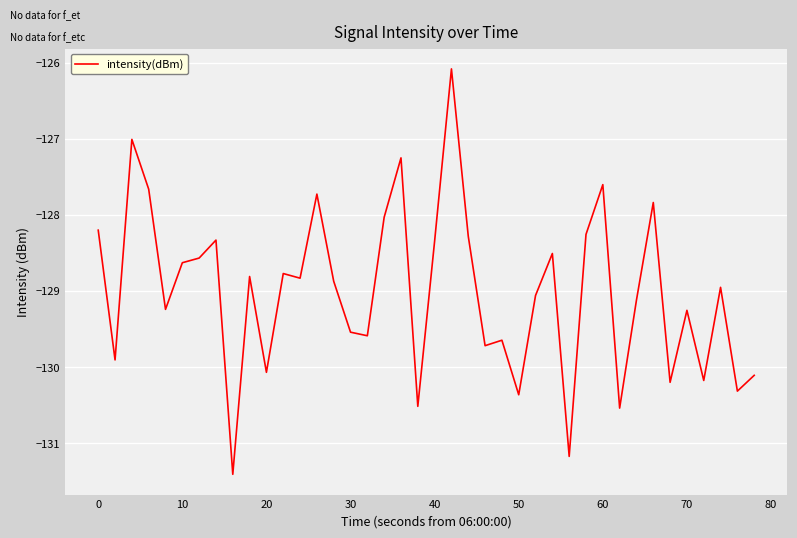

What is the maximum value shown in the chart?

-126.1